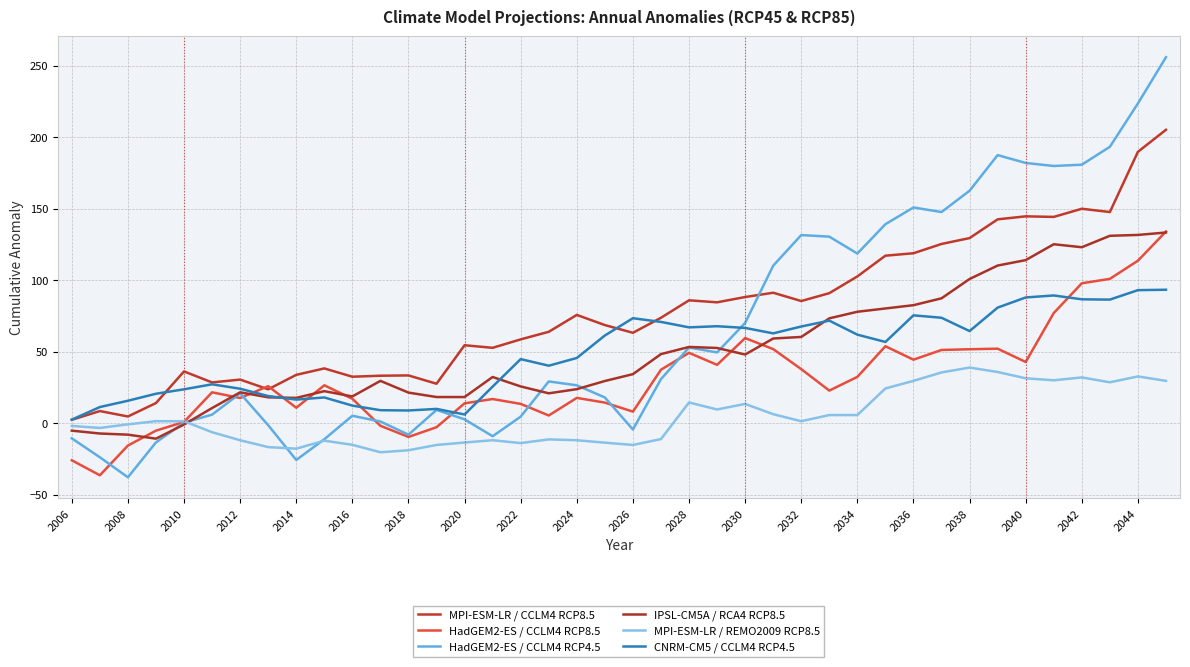

Which series has the widest spread of values?

HadGEM2-ES / CCLM4 RCP4.5